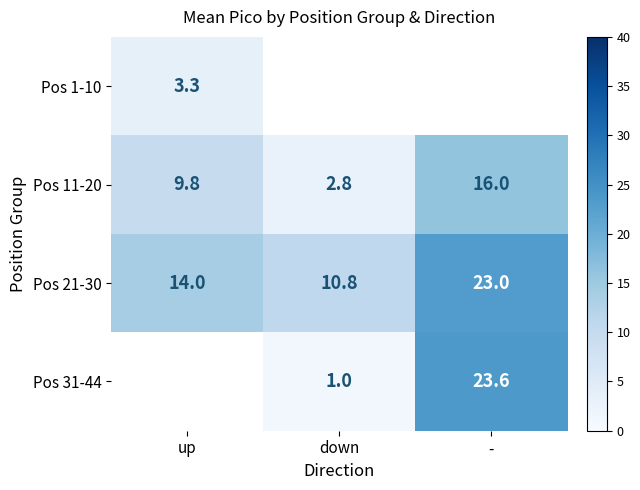

The Pos 11-20 series shows 15.9 at up. True or false?

False